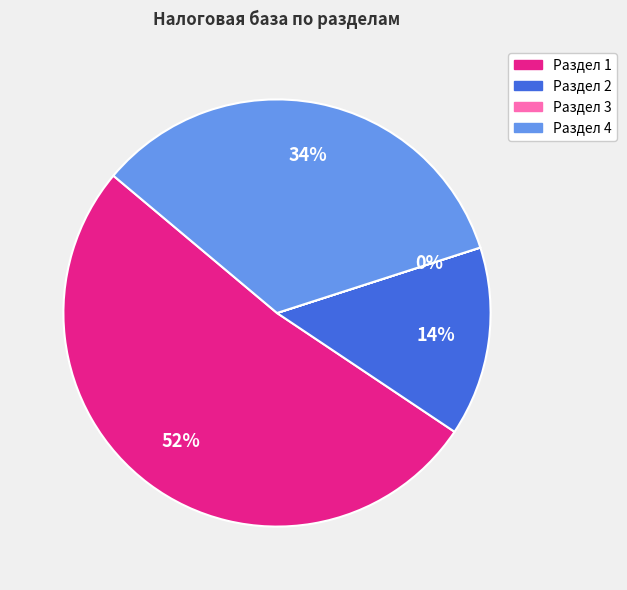

Which category accounts for the majority?

Раздел 1